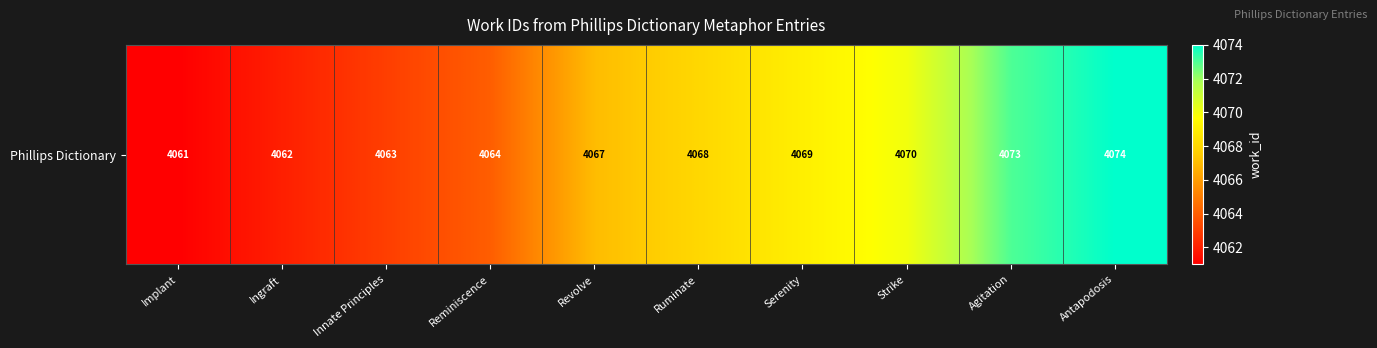

Reading right to left, extract all data points from this chart.

4074	4073	4070	4069	4068	4067	4064	4063	4062	4061